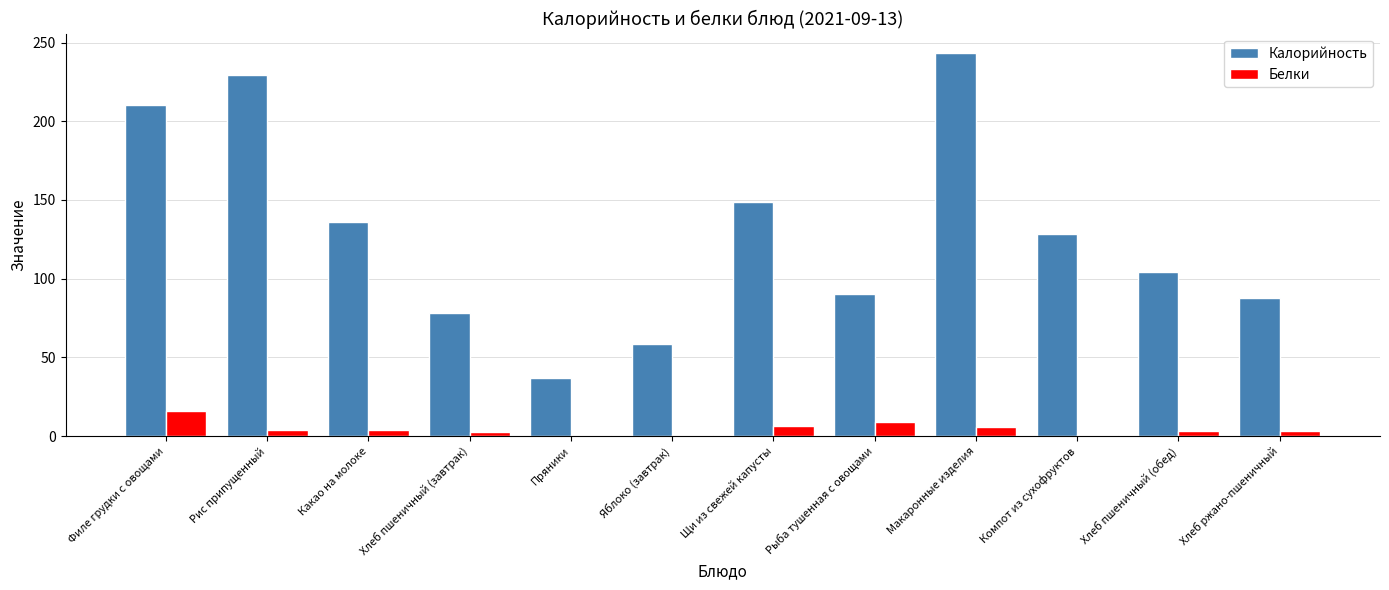

Are the bars grouped side by side (vs. stacked)?

Yes